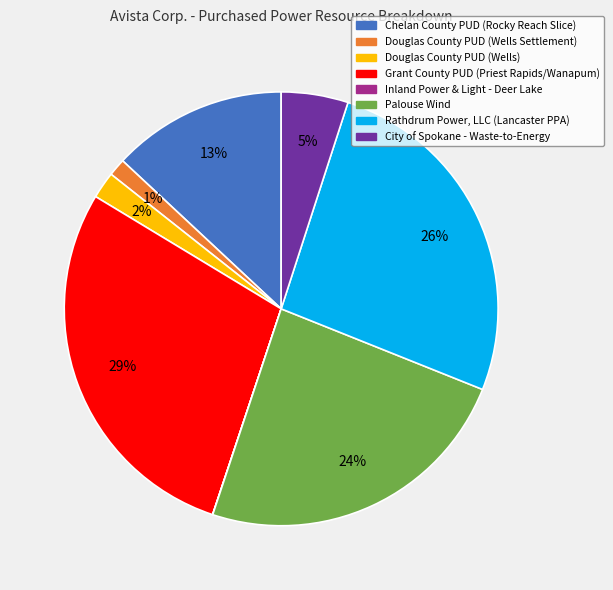

What percentage is the City of Spokane - Waste-to-Energy slice, to the nearest percent?

5%